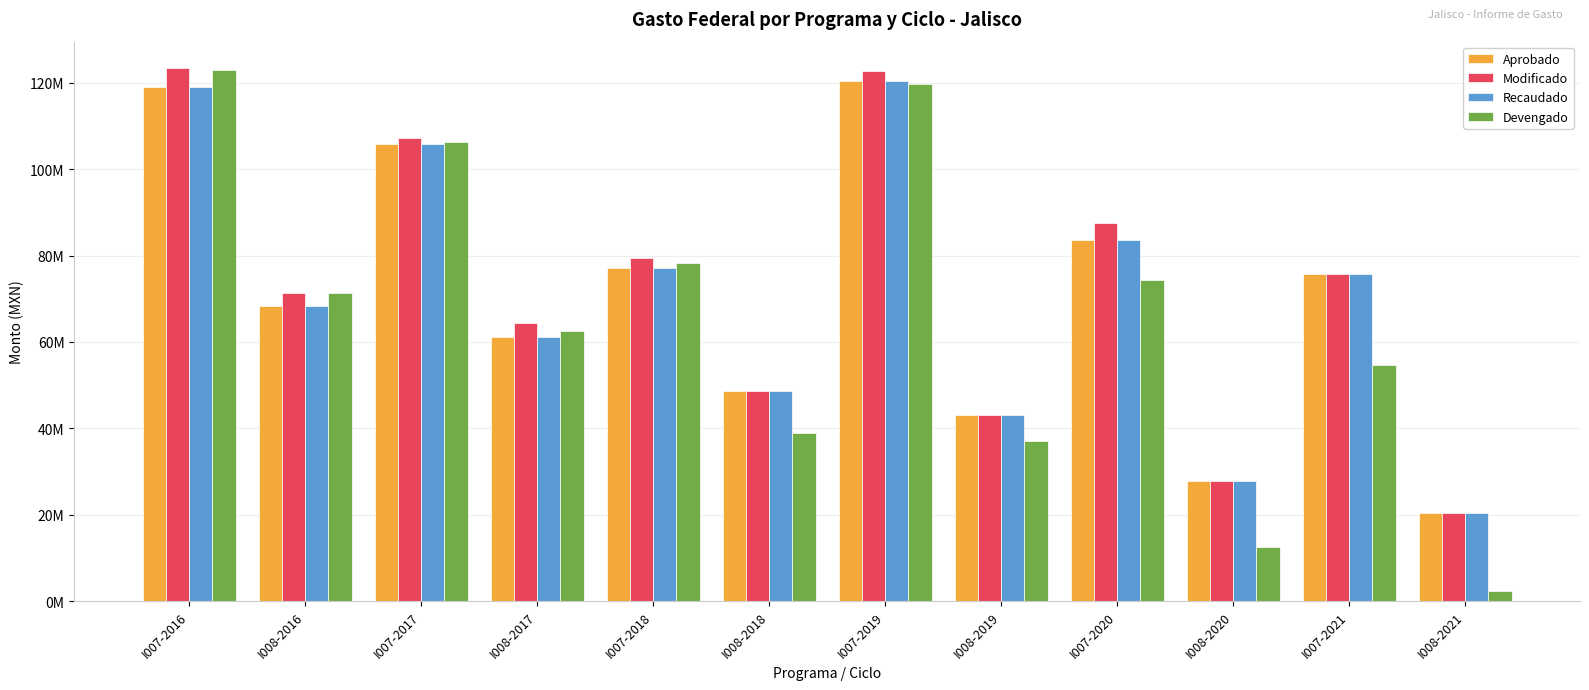

What are all the series names shown in the legend?

Aprobado, Modificado, Recaudado, Devengado